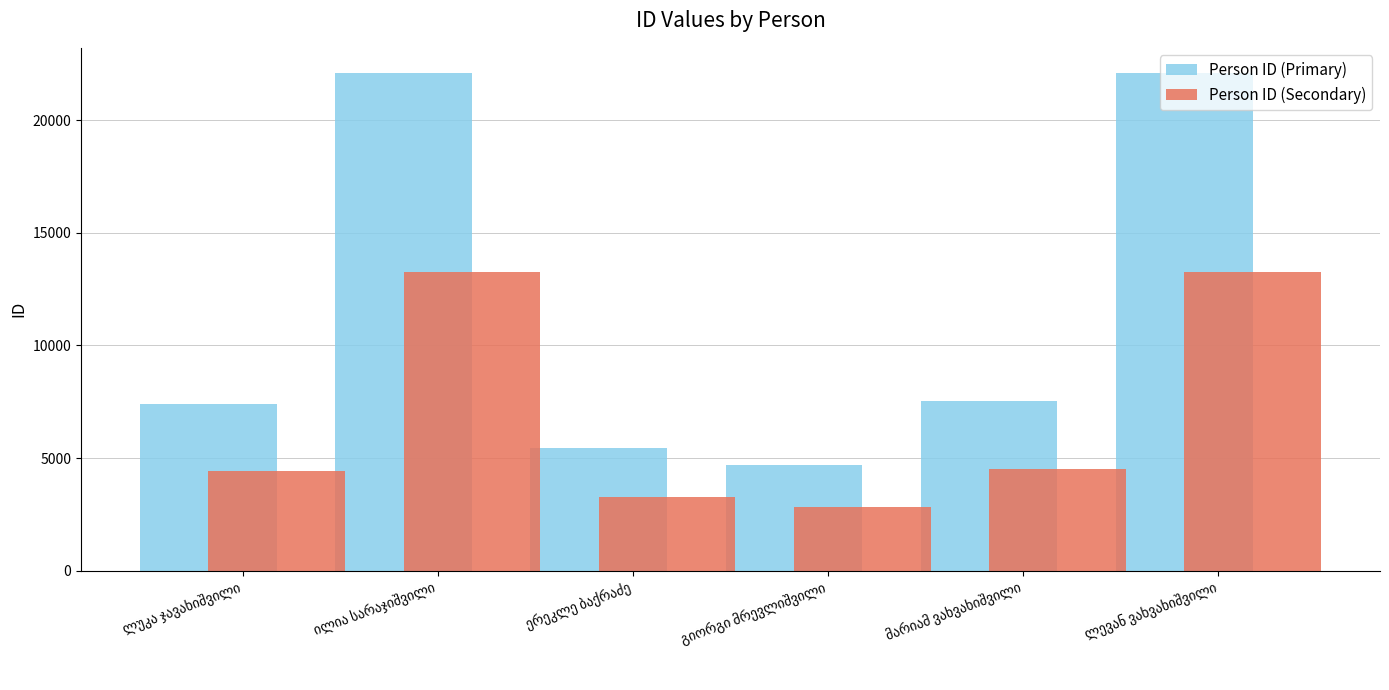

What is the difference between the second highest and minimum values in the Person ID (Secondary) series?

10444.8